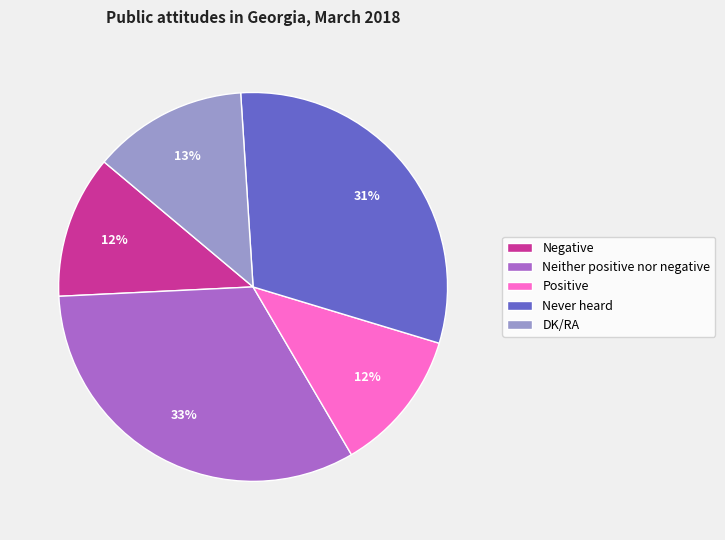

Between Neither positive nor negative and Negative, which is larger?

Neither positive nor negative